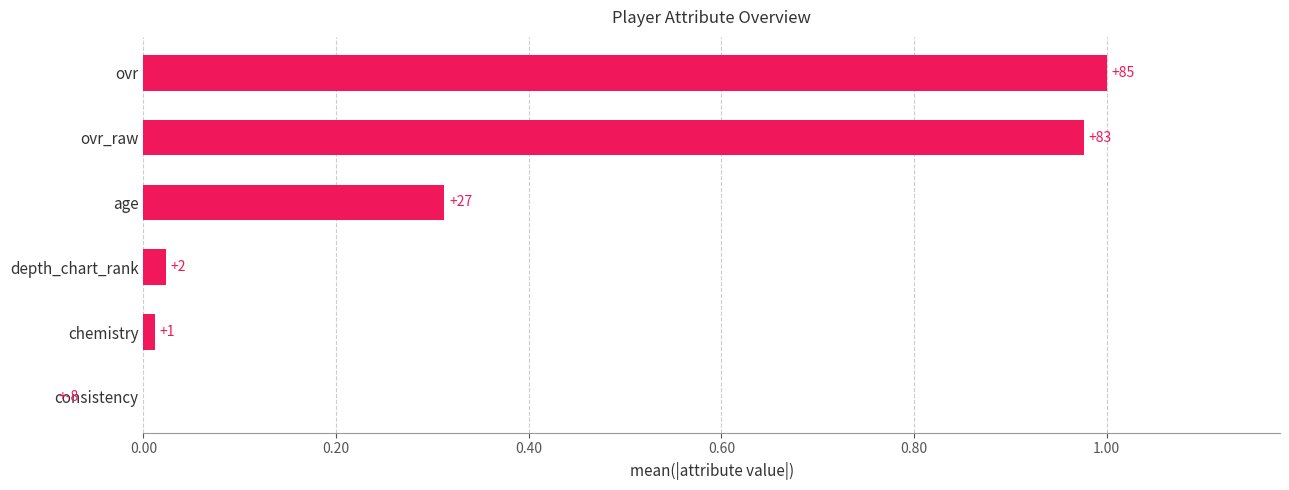

Does the chart contain stacked bars?

No